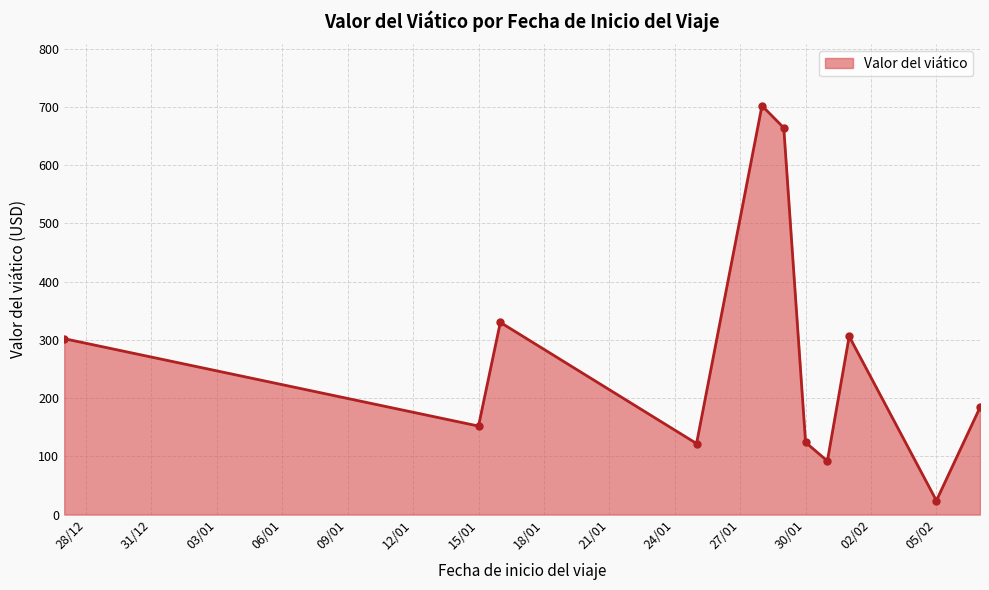

What is the greatest value displayed?

702